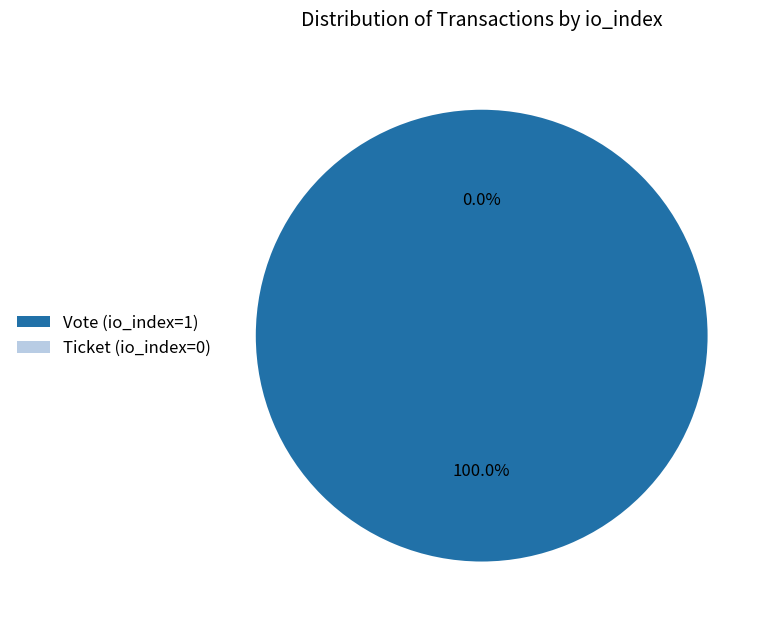

Is there a majority slice in this chart?

Yes